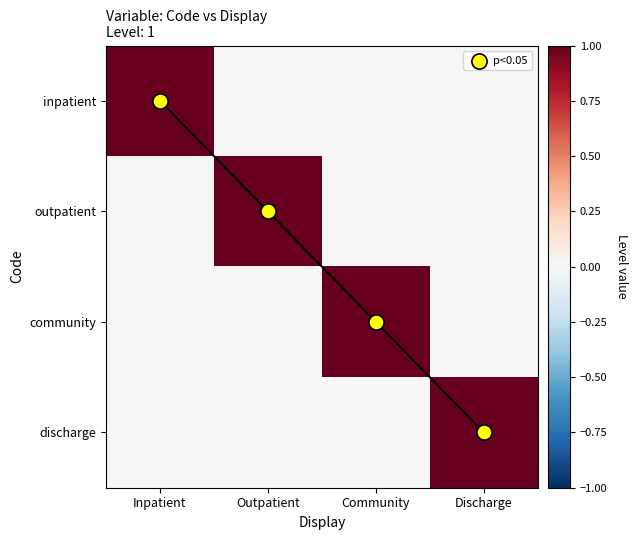

What is the sum of all discharge values?

1